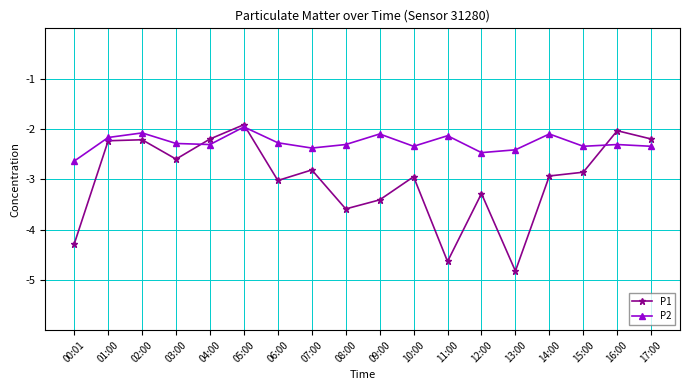

What is the lowest value of the P1 series?

-4.8